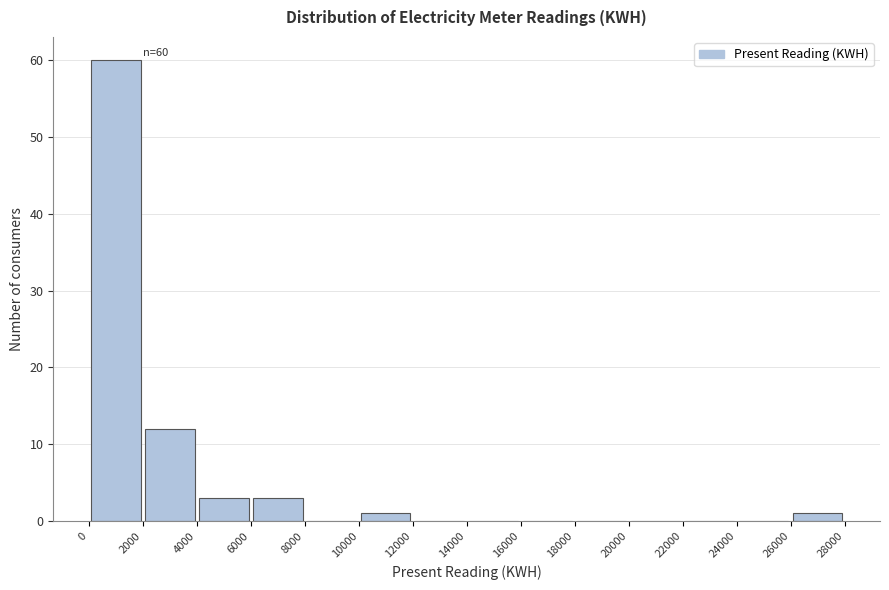

Which range on the x-axis has the tallest bar?

0 to 2000